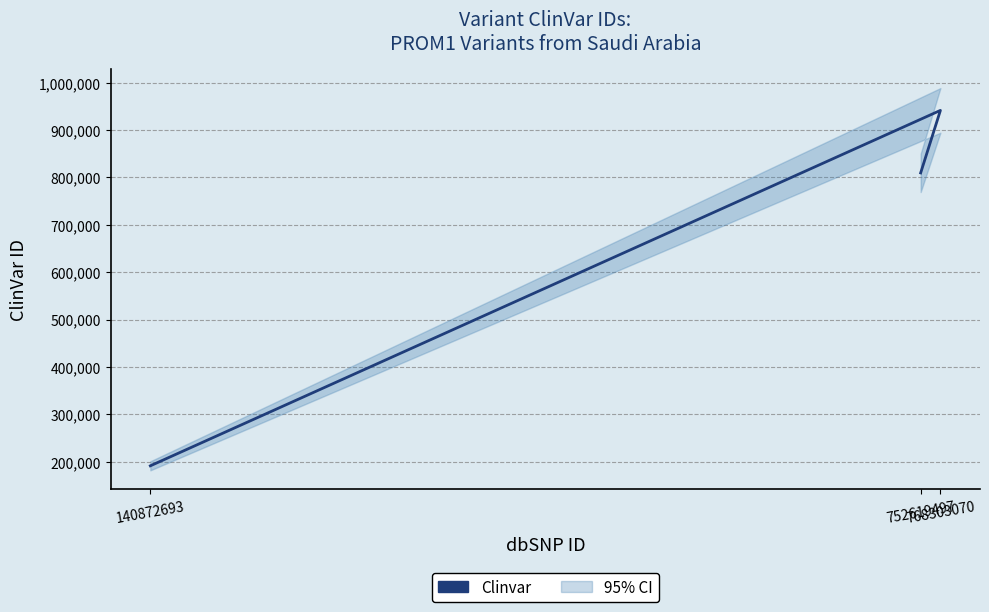

Rank the categories by value from highest to lowest.

768303070, 752619497, 140872693